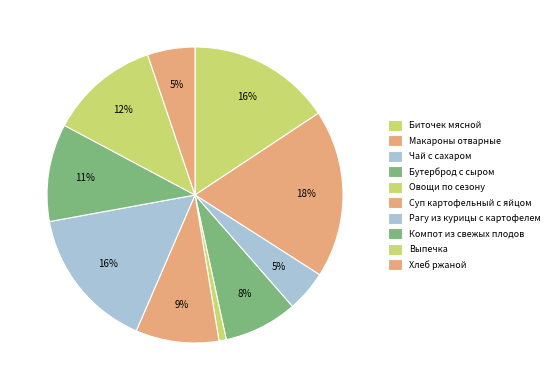

To the nearest percent, what portion does Макароны отварные represent?

18%